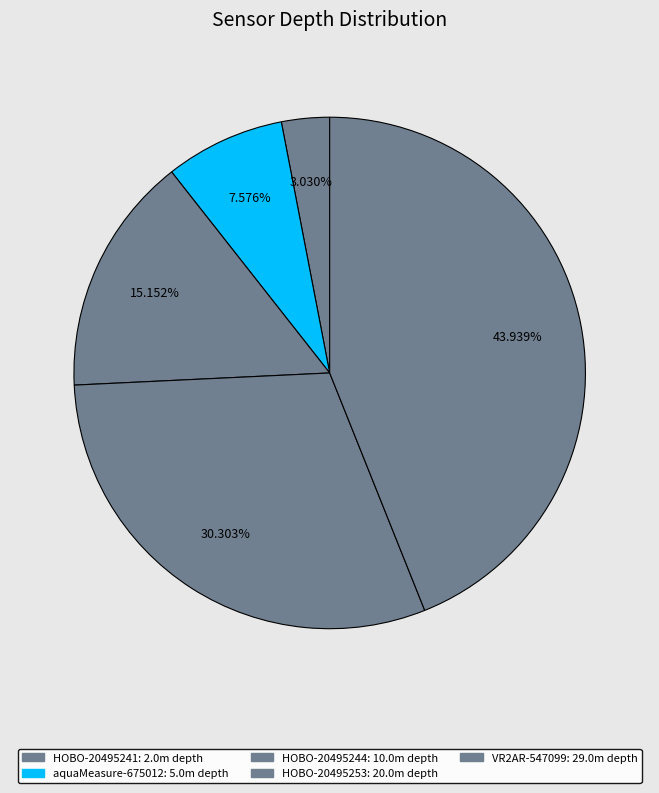

Does HOBO-20495241 represent more than half of the total?

No